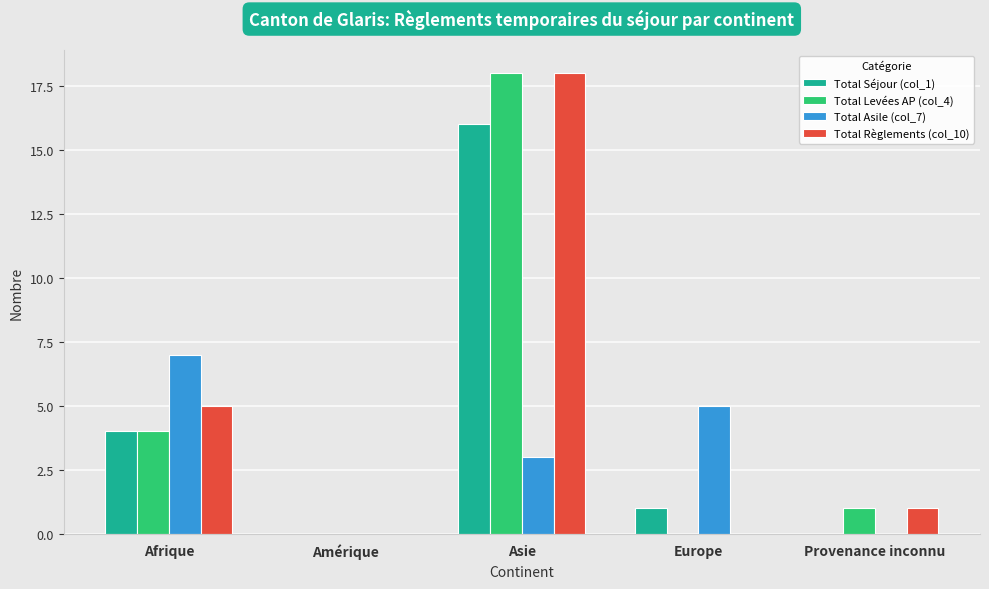

The Total Levées AP (col_4) series shows 1 at Provenance inconnu. True or false?

True